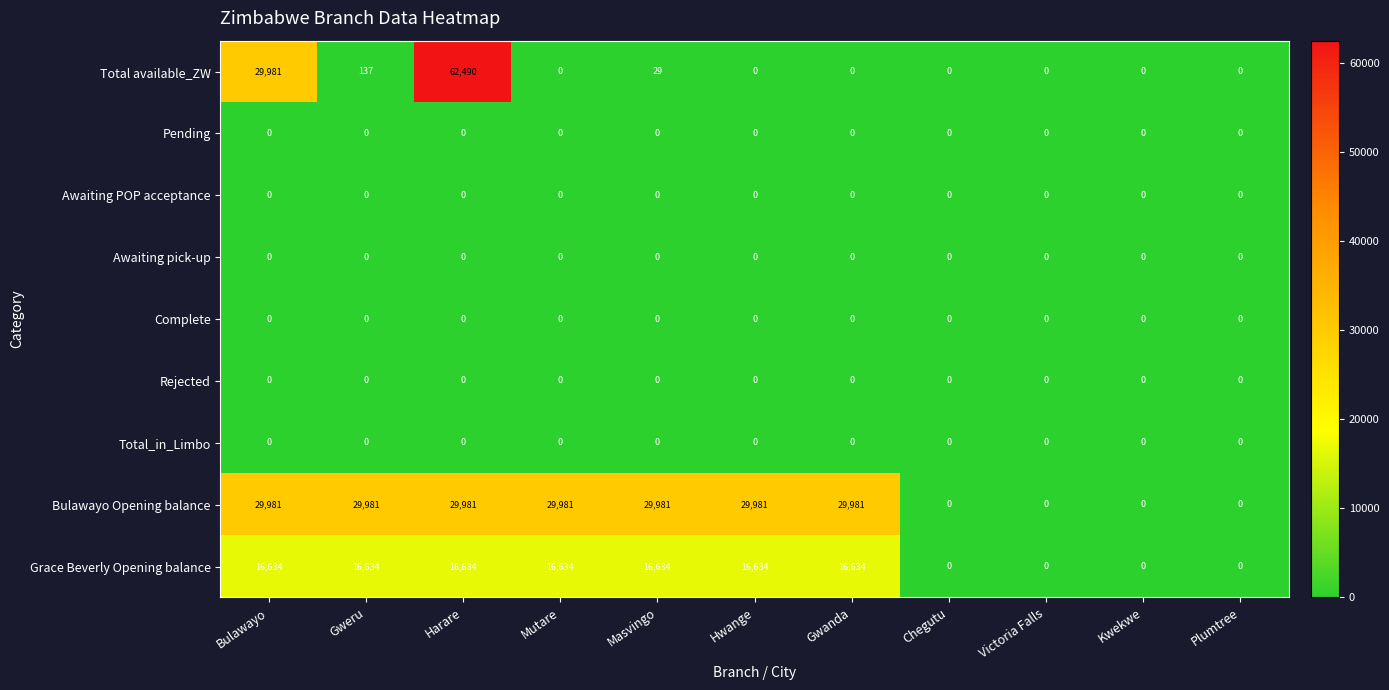

Which series has the largest total across all categories?

Bulawayo Opening balance